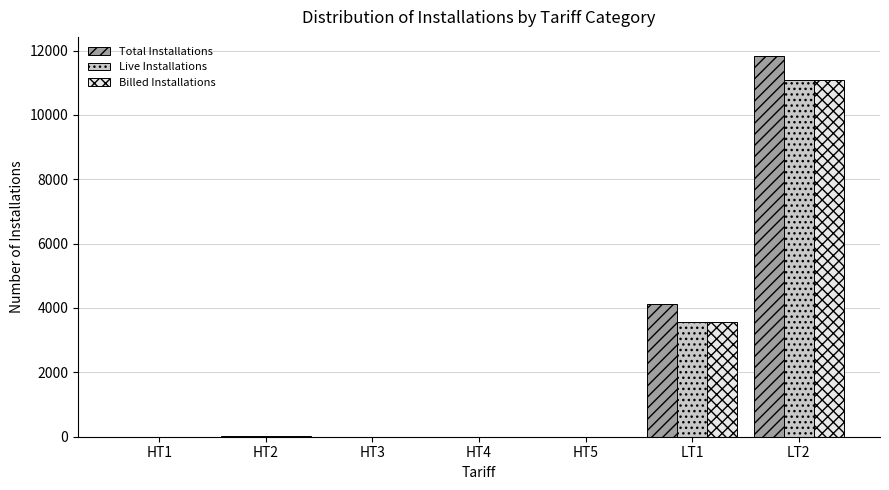

What are all the series names shown in the legend?

Total Installations, Live Installations, Billed Installations